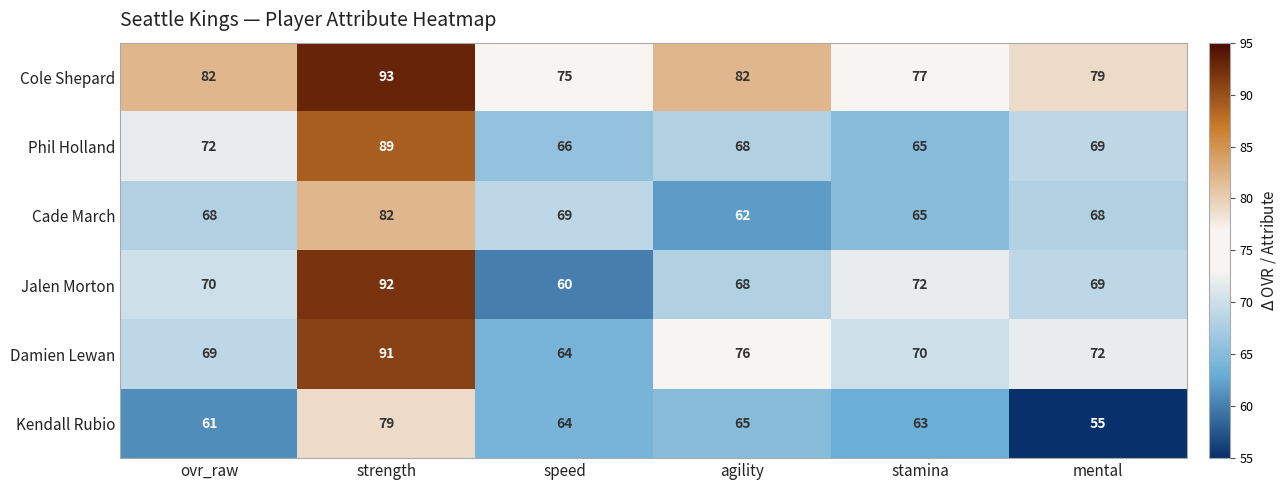

Count the Cole Shepard values in the range 77 to 82.

4